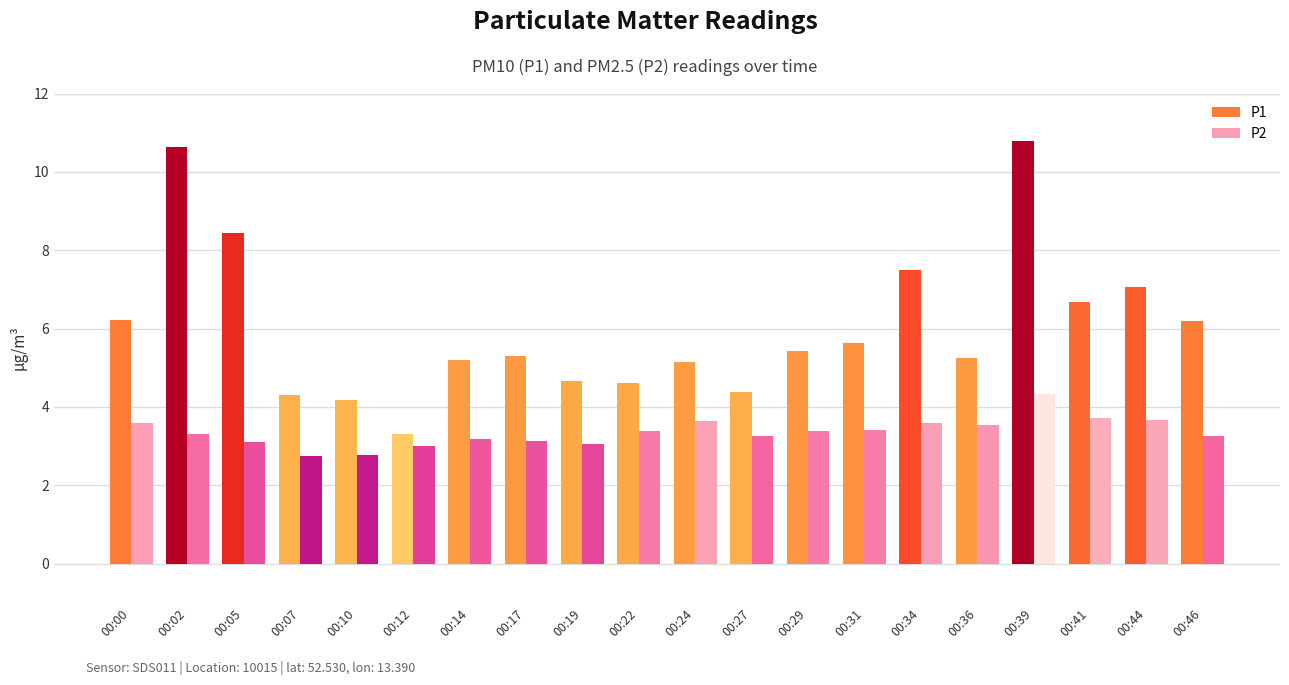

Reading right to left, what are all the values shown in this chart?

P1: 6.2	7.0	6.7	10.8	5.2	7.5	5.6	5.4	4.4	5.2	4.6	4.7	5.3	5.2	3.3	4.2	4.3	8.4	10.6	6.2
P2: 3.2	3.7	3.7	4.3	3.5	3.6	3.4	3.4	3.2	3.6	3.4	3.0	3.1	3.2	3.0	2.8	2.8	3.1	3.3	3.6